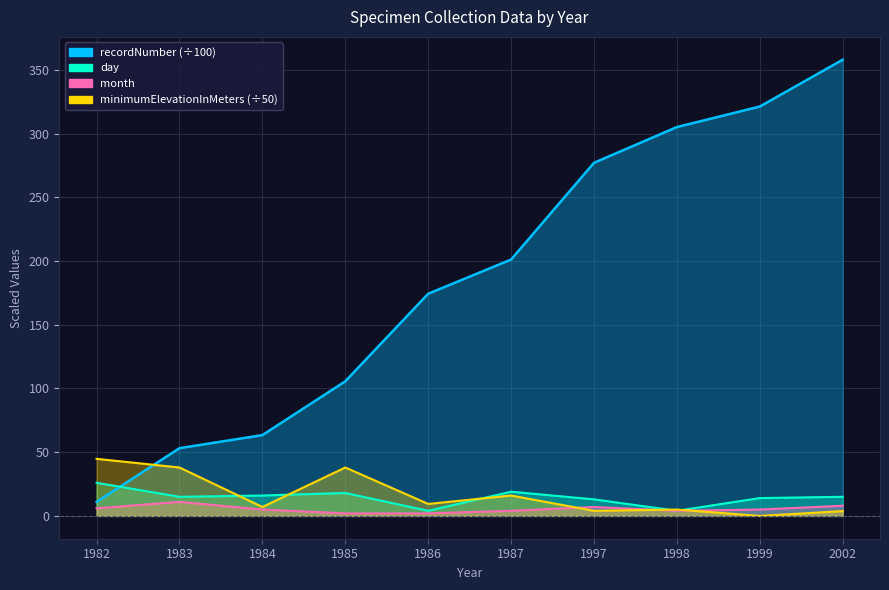

How many data points does each series have?

10